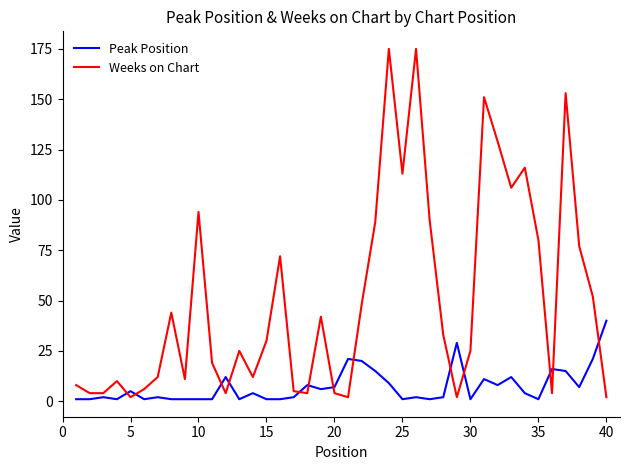

Which series has the largest total across all categories?

Weeks on Chart